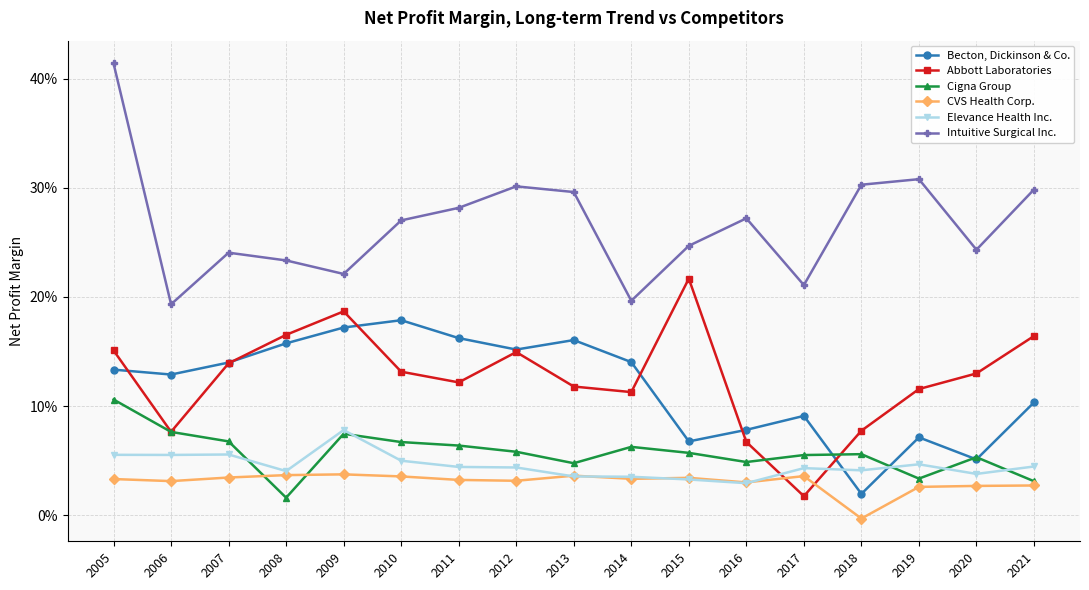

What are all the series names shown in the legend?

Becton, Dickinson & Co., Abbott Laboratories, Cigna Group, CVS Health Corp., Elevance Health Inc., Intuitive Surgical Inc.